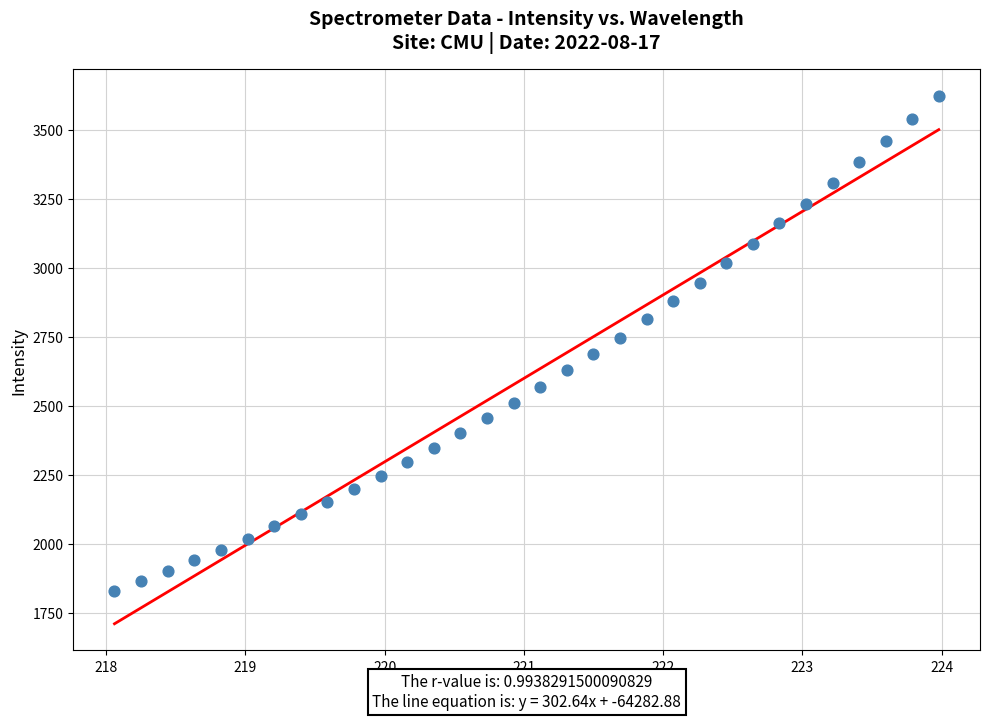

What is the range of X values (max minus min)?

5.9